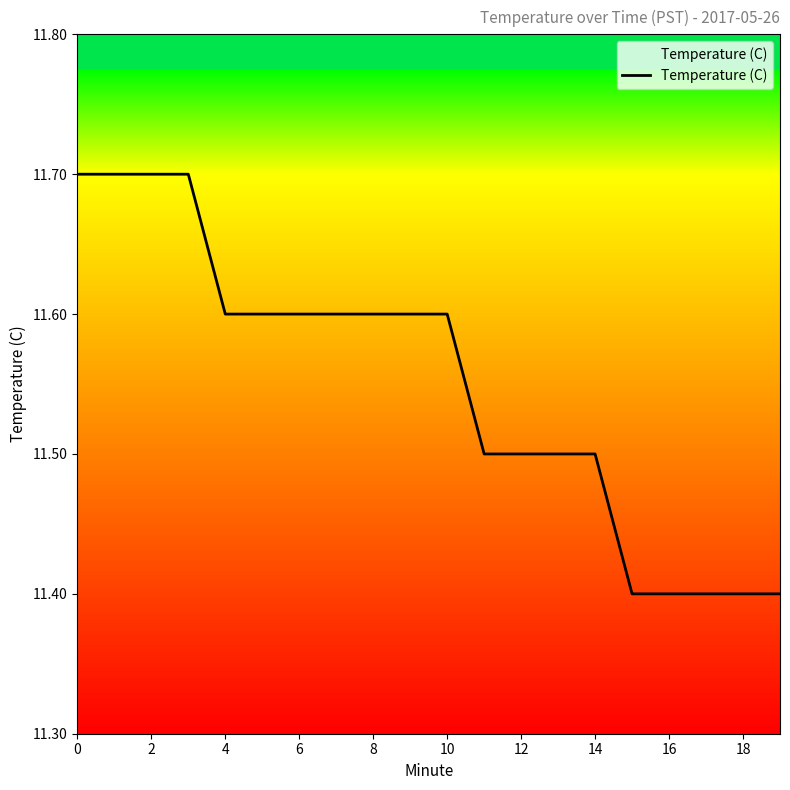

Count the number of data series in this chart.

1